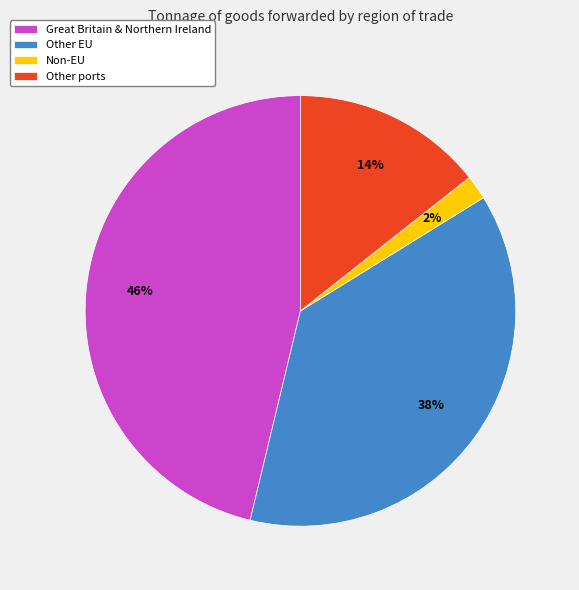

To the nearest percent, what portion does Non-EU represent?

2%